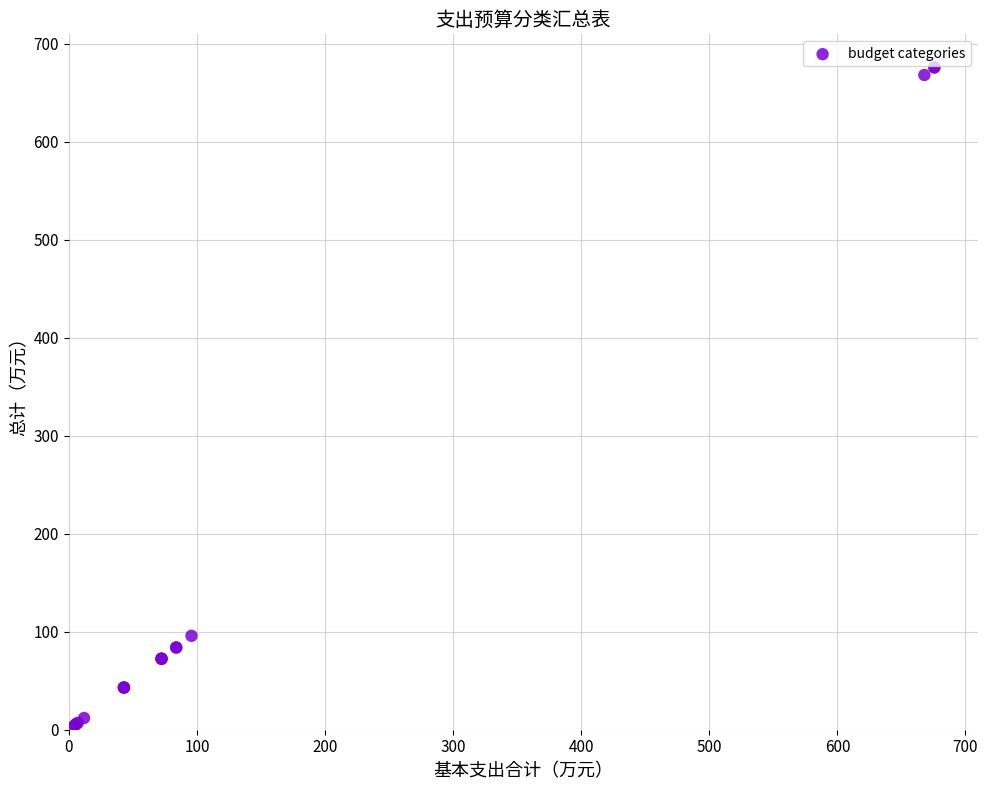

What Y value in the scatter plot is closest to 338?

95.8